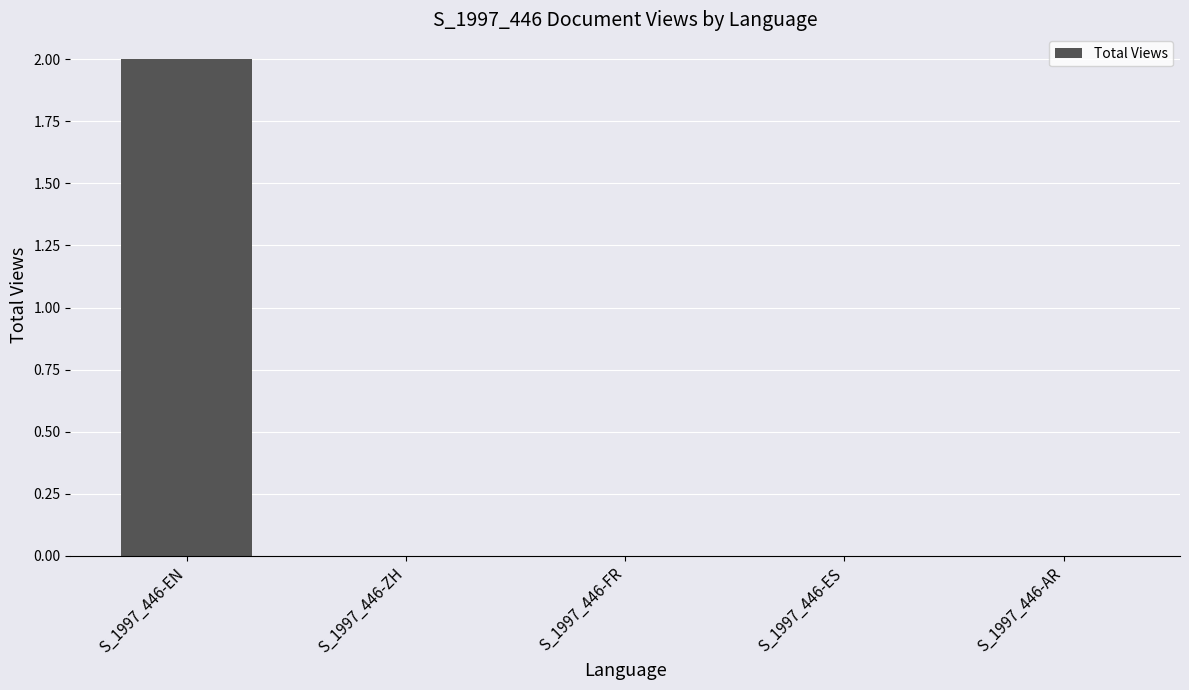

Count the number of categories in the chart.

5